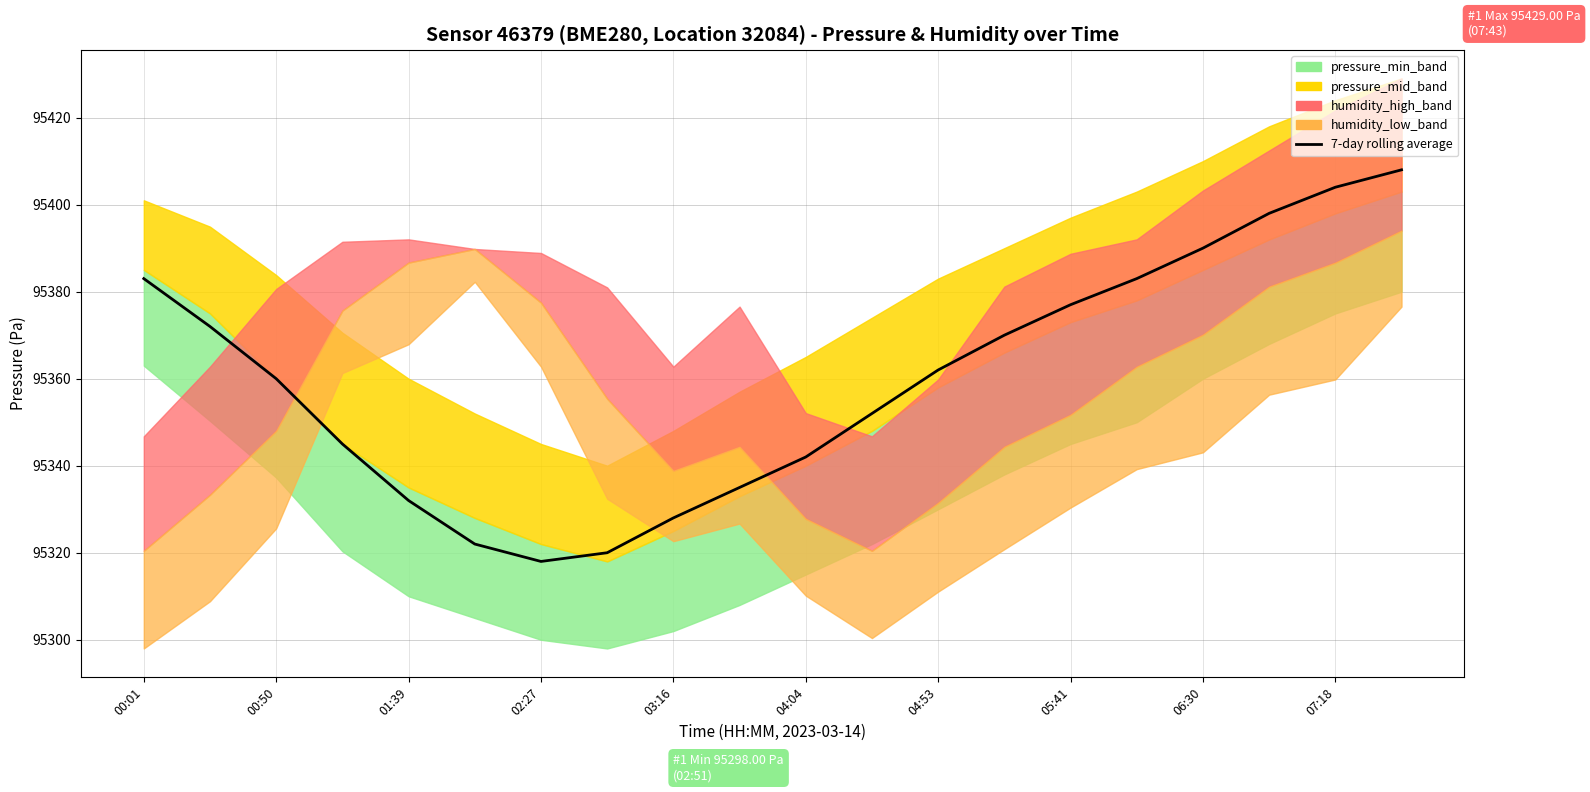

What is the average value?

95360